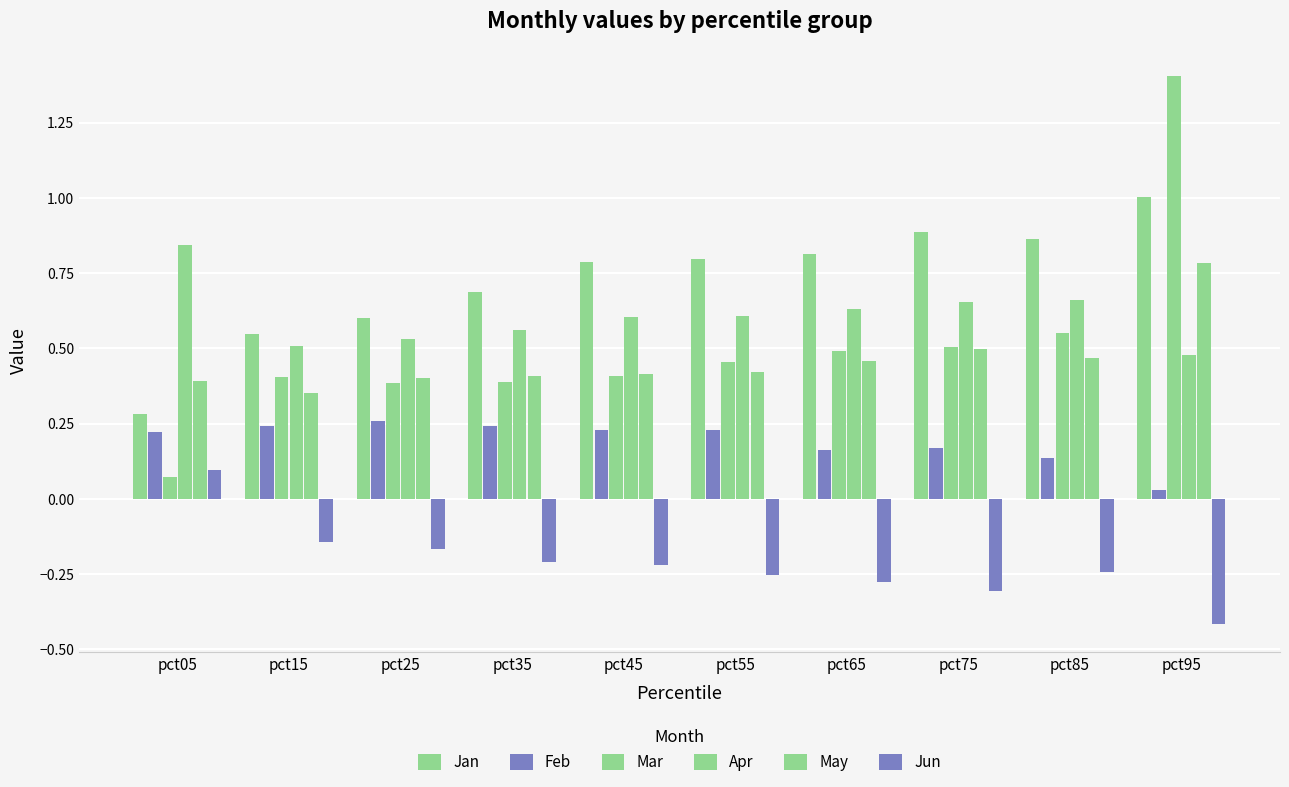

How many bars are there in each group?

6